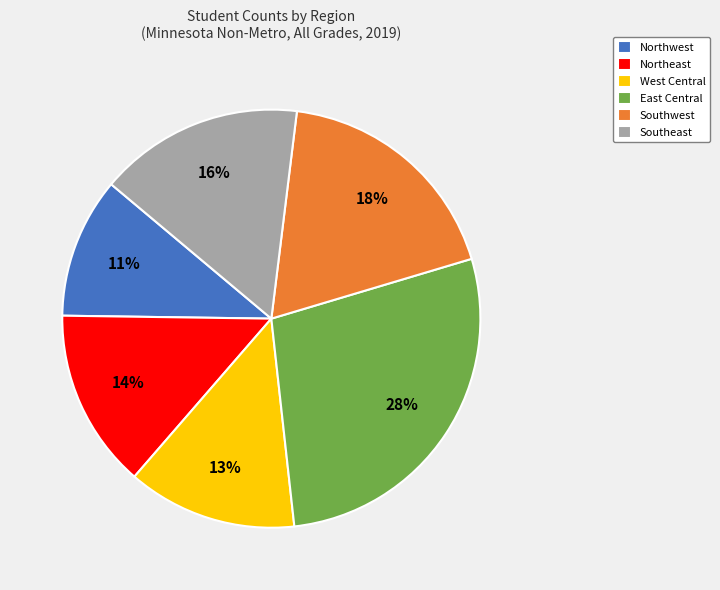

Rank the categories by value from highest to lowest.

East Central, Southwest, Southeast, Northeast, West Central, Northwest